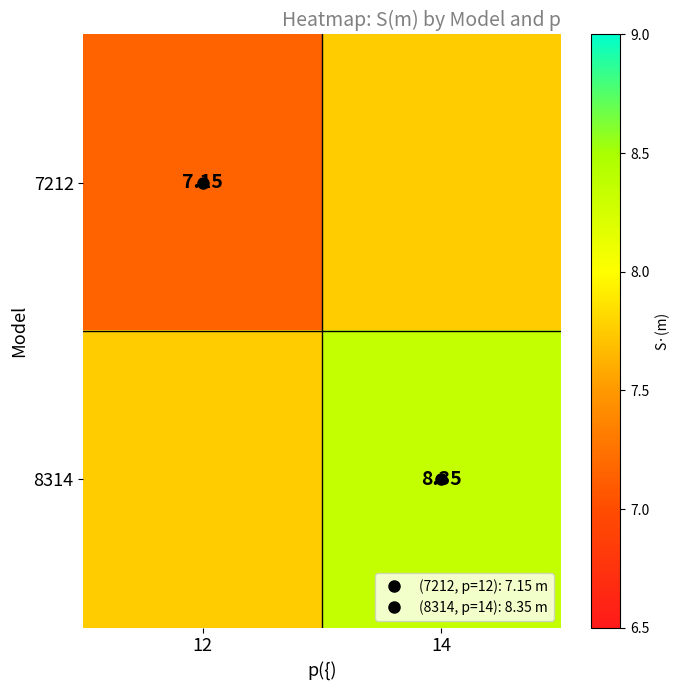

Rank the series by their average value, from highest to lowest.

8314, 7212